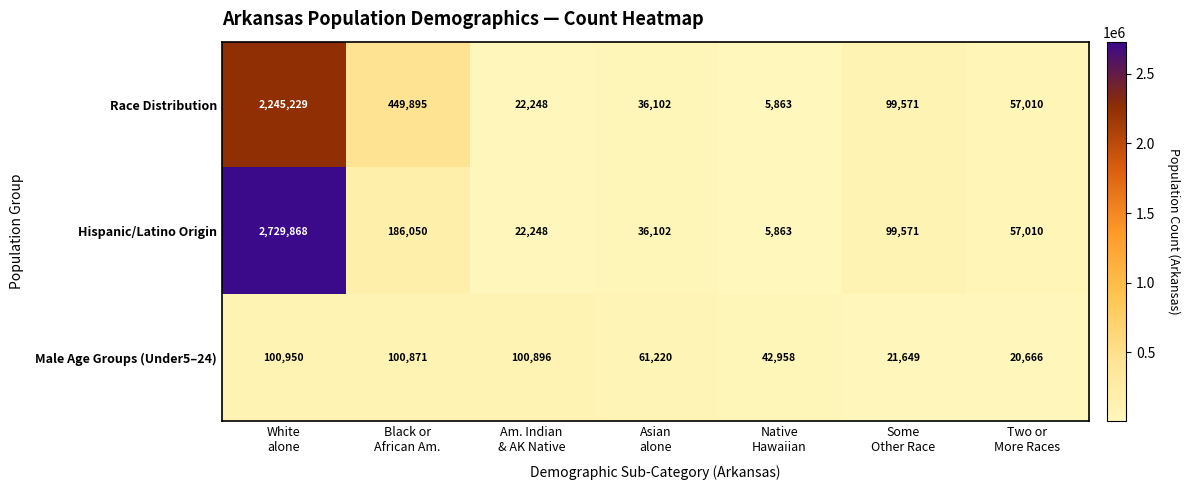

What is the difference between the maximum and minimum values in the Male Age Groups (Under5–24) series?

80284